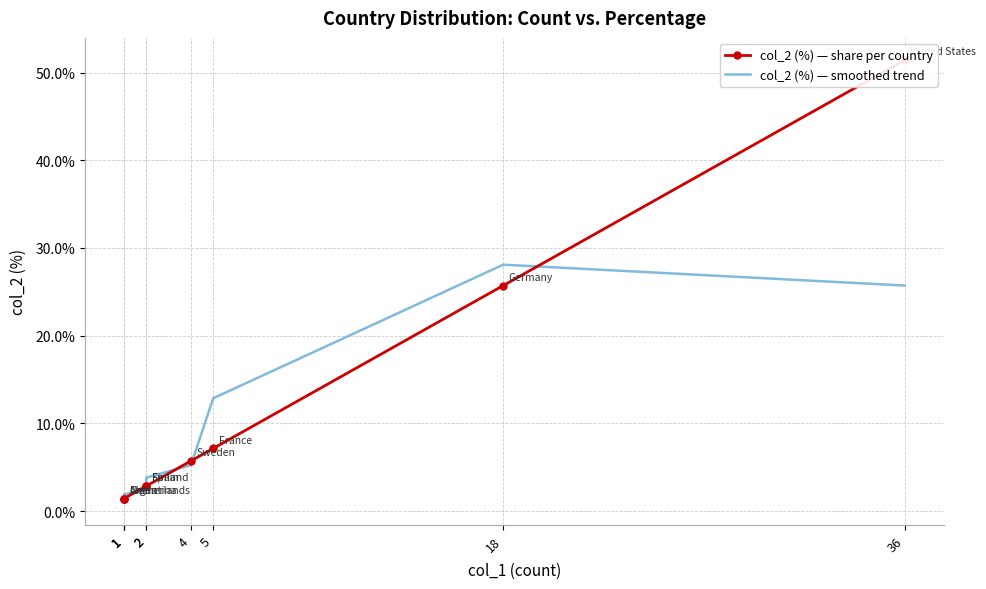

The value of col_2 (%) — share per country at 36 is 51.4. True or false?

True